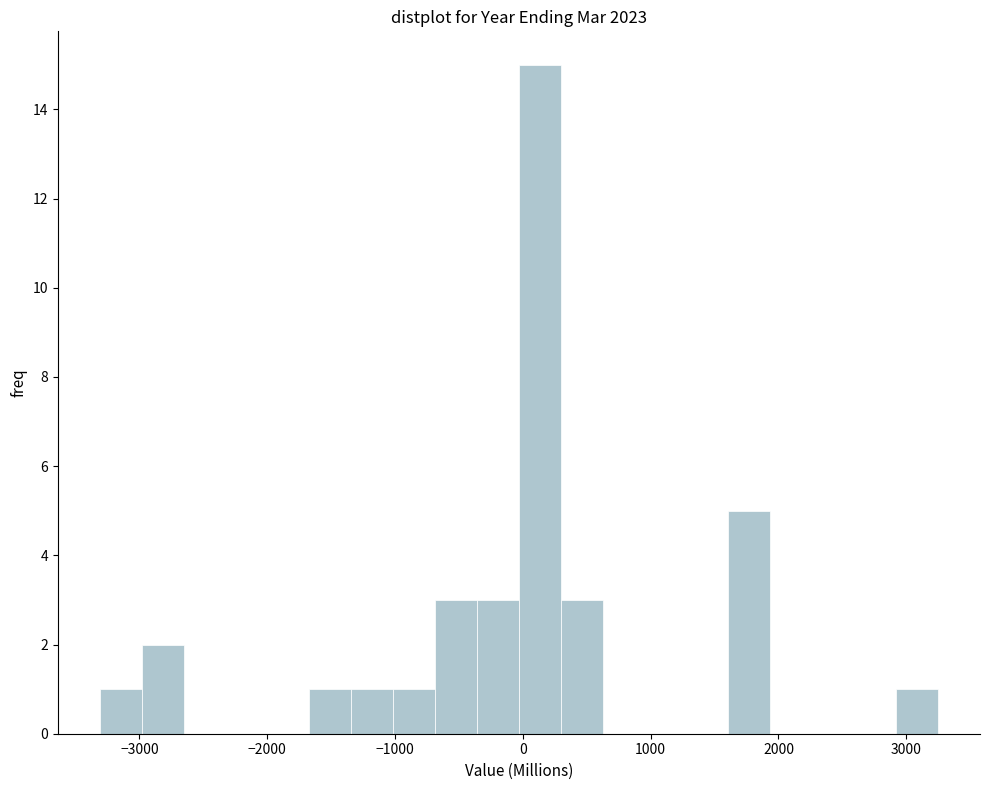

Around what value on the x-axis is the tallest bar? Give the approximate position of its centre, as read against the axis.

100